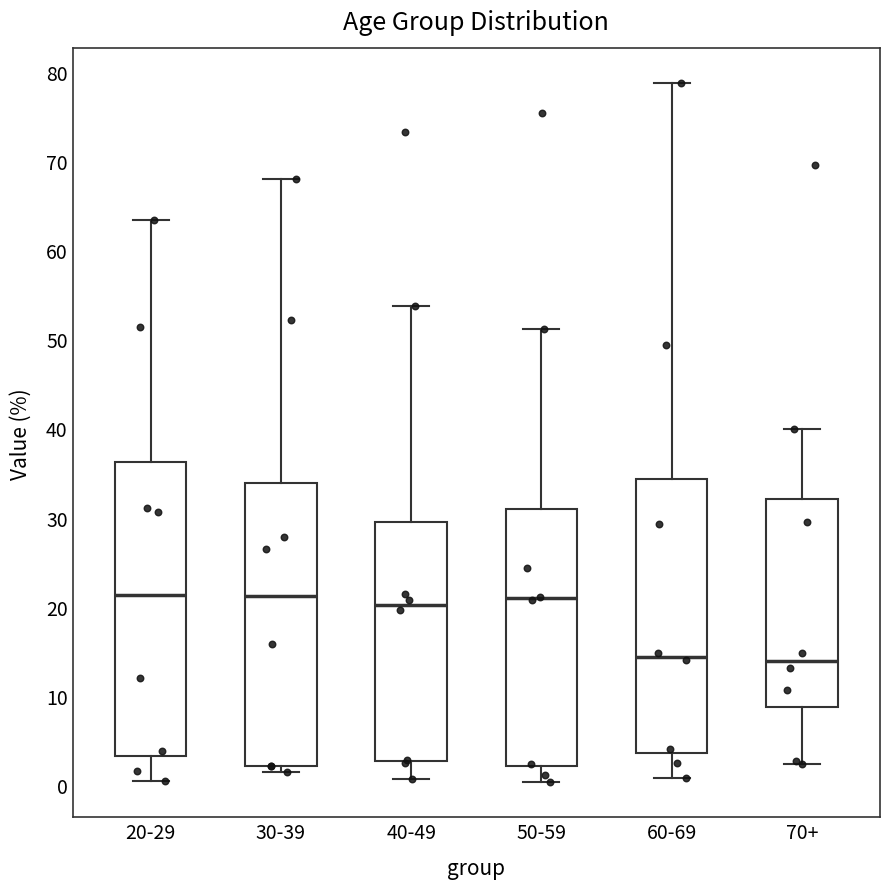

Comparing the boxes themselves (not the whiskers), which one is the tallest?

20-29